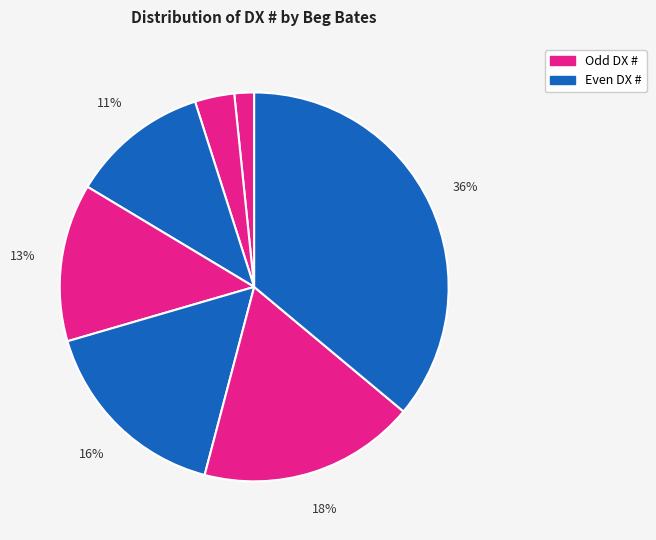

How many slices are in this pie chart?

7